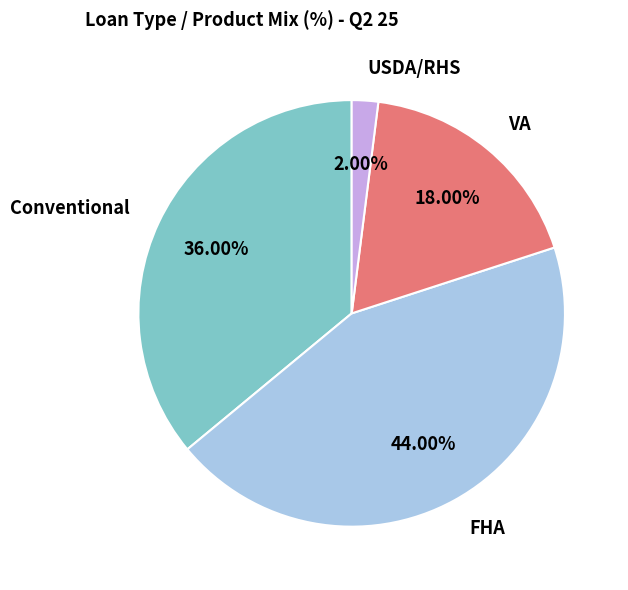

Do Conventional and VA together represent more than half of the pie?

Yes